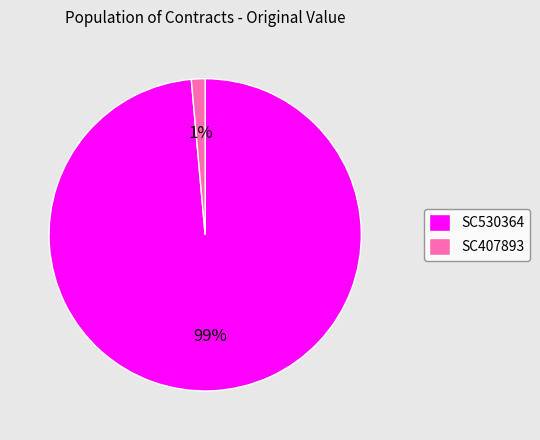

Is it true that SC530364 is 89% of the pie?

False